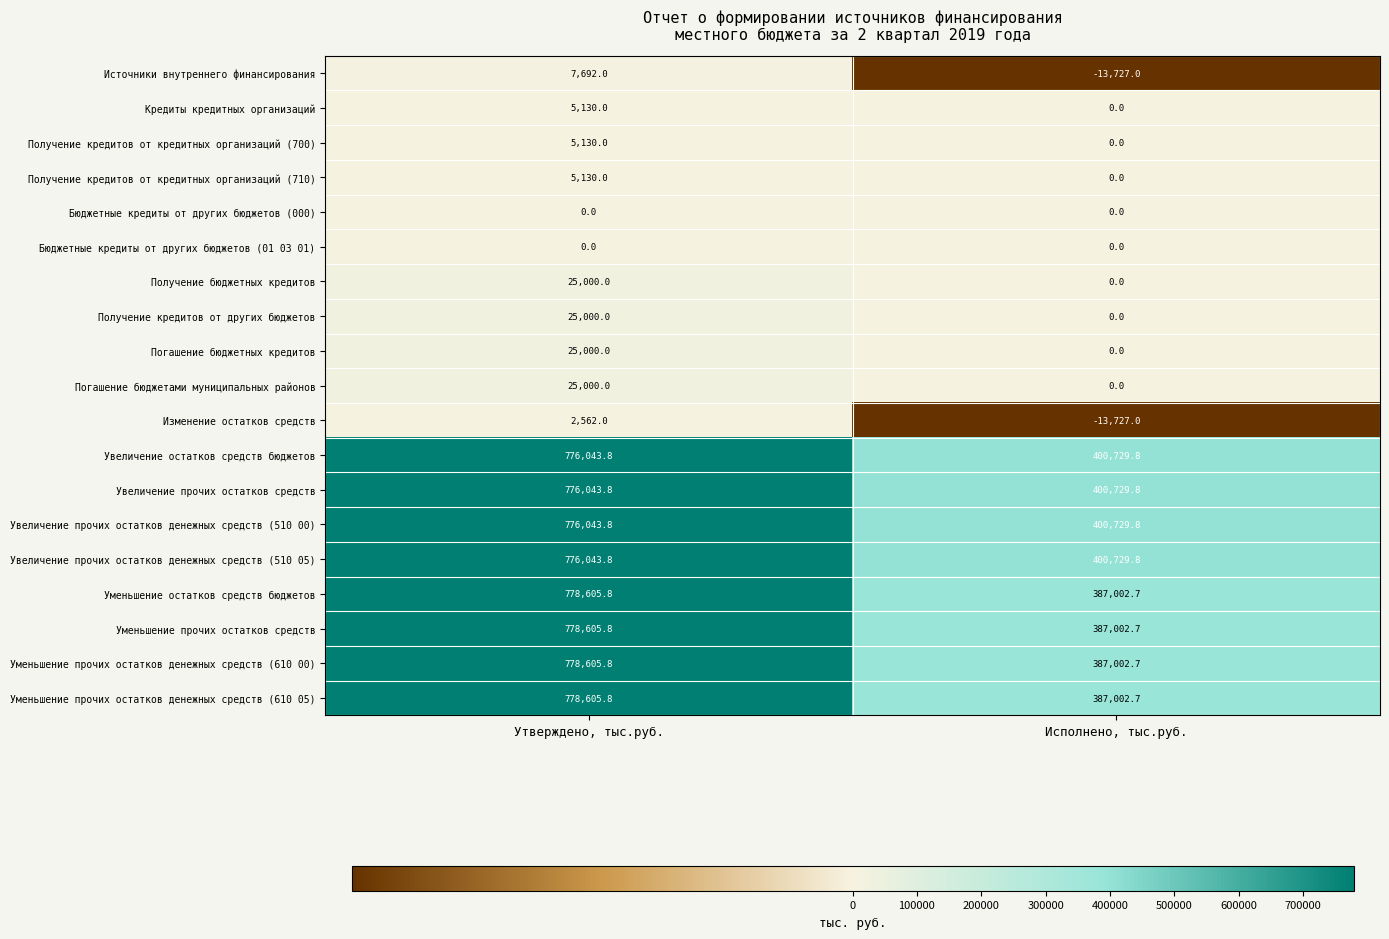

The Увеличение прочих остатков денежных средств (510 05) series shows 238808.2 at Исполнено, тыс.руб.. True or false?

False